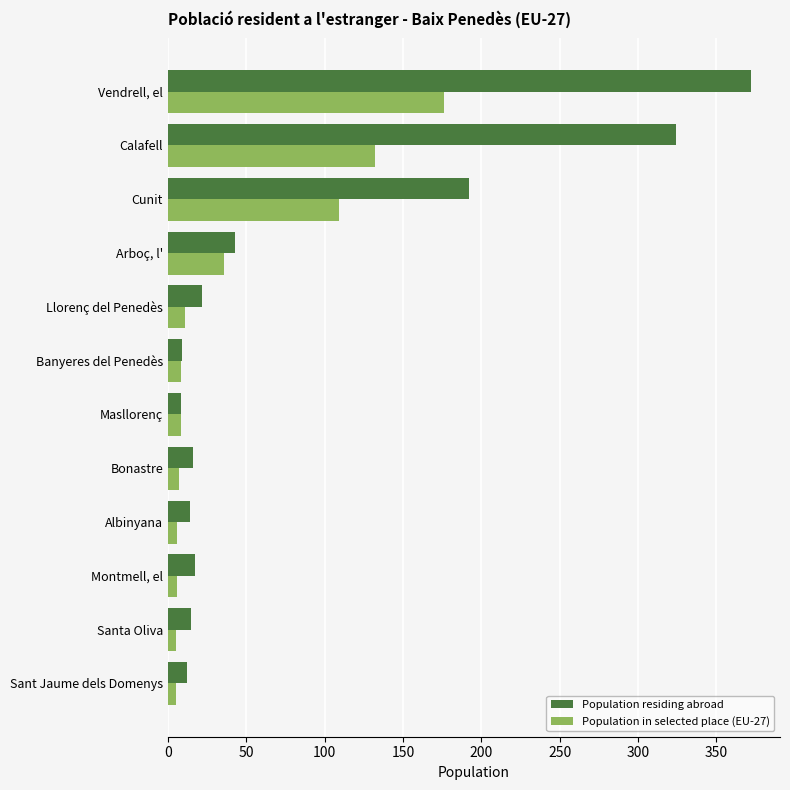

What are all the series names shown in the legend?

Population residing abroad, Population in selected place (EU-27)